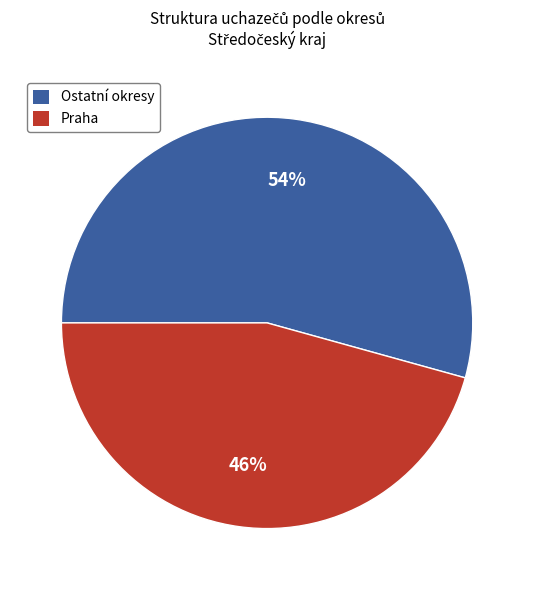

Rank the categories by value from lowest to highest.

Praha, Ostatní okresy